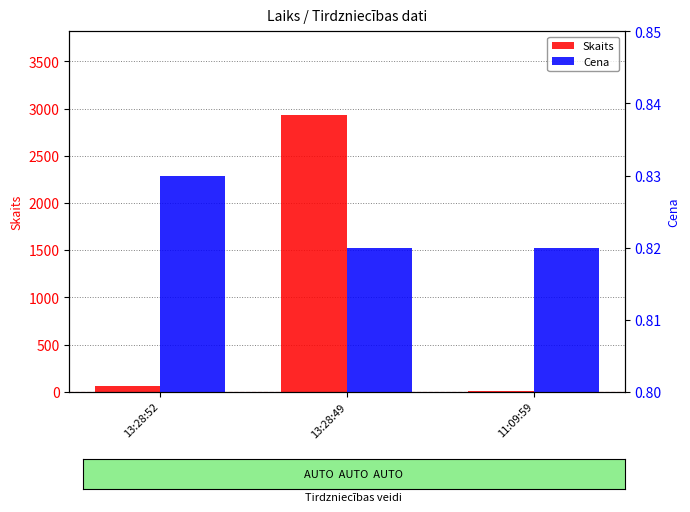

What position from the right is 11:09:59?

1